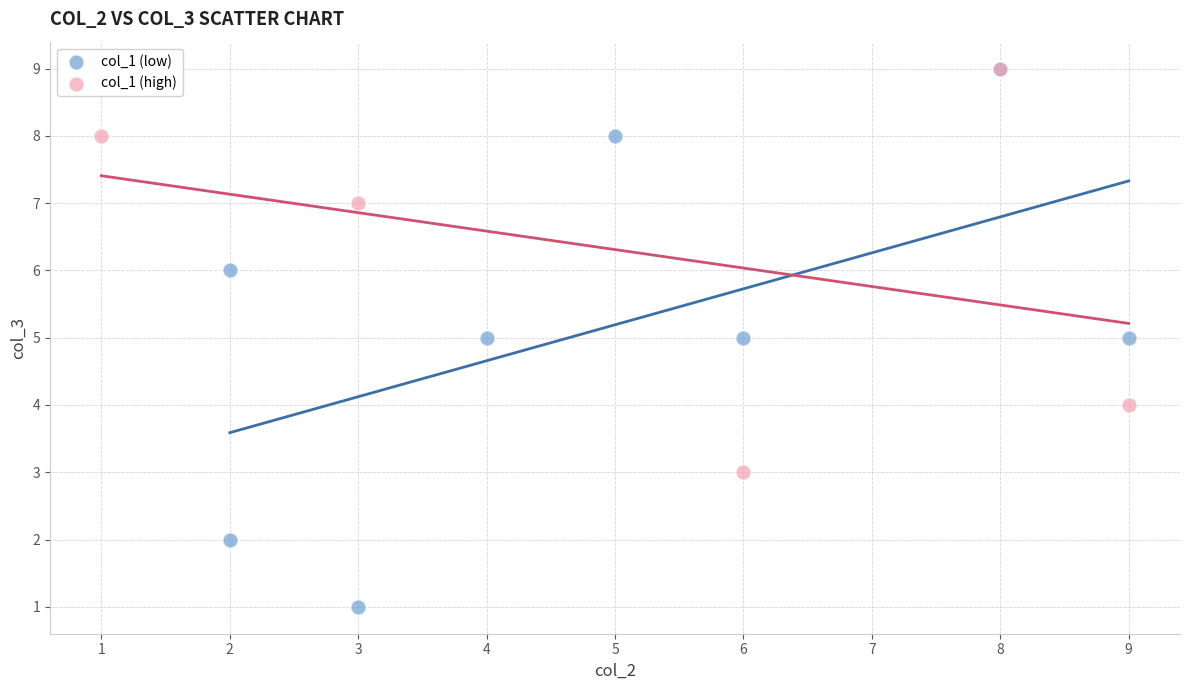

Which series has the widest spread of Y values?

col_1 (low)